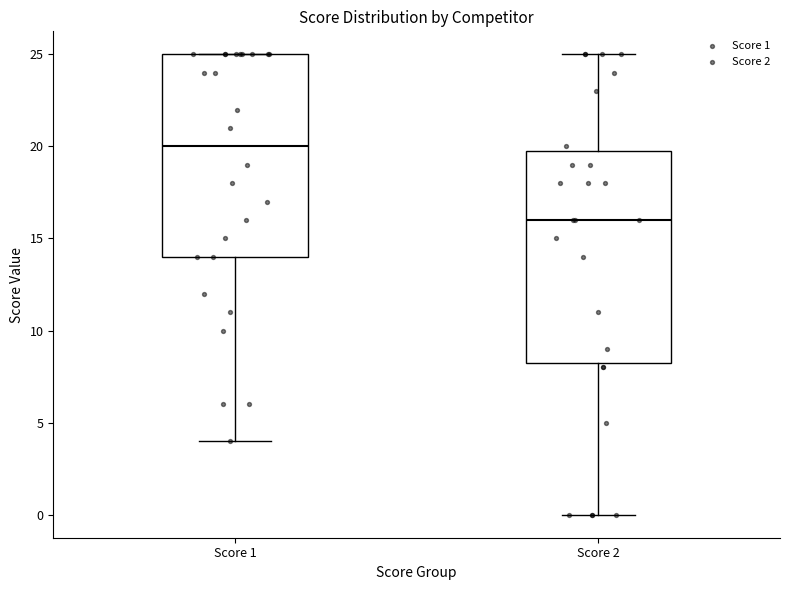

Where is the lower edge of the box for Score 1 on the y-axis? The values are not printed on the chart, so give them approximately, as read against the axis.

14.0